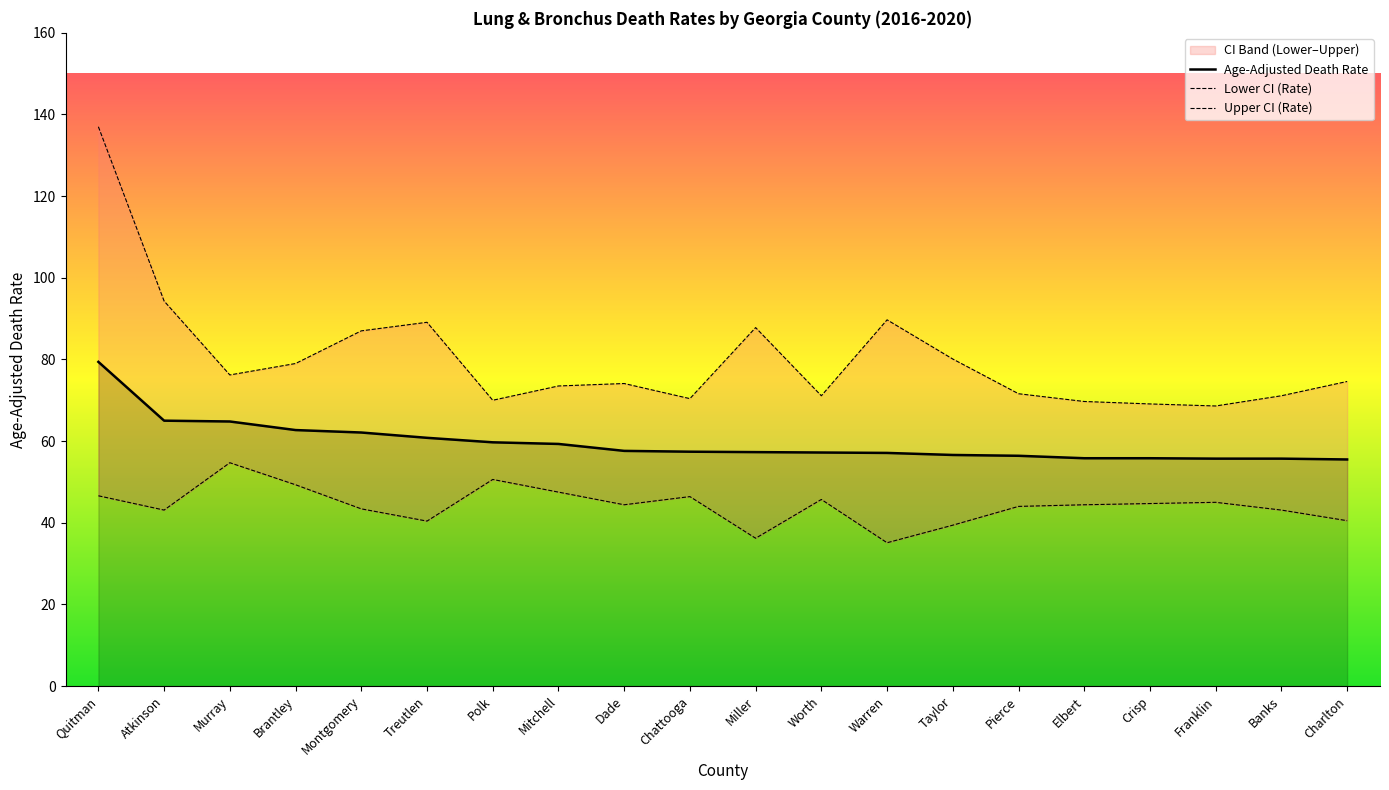

Reading right to left, transcribe all the data shown in this chart.

Age-Adjusted Death Rate: 55.5	55.7	55.7	55.8	55.8	56.4	56.6	57.1	57.2	57.3	57.4	57.6	59.3	59.7	60.8	62.1	62.7	64.8	65.0	79.4
Lower CI (Rate): 40.5	43.1	45.0	44.7	44.4	44.0	39.4	35.1	45.7	36.2	46.4	44.4	47.5	50.6	40.4	43.4	49.3	54.7	43.1	46.6
Upper CI (Rate): 74.6	71.1	68.6	69.1	69.7	71.6	80.1	89.7	71.1	87.8	70.4	74.1	73.5	70.0	89.1	87.0	79.0	76.2	94.3	137.0